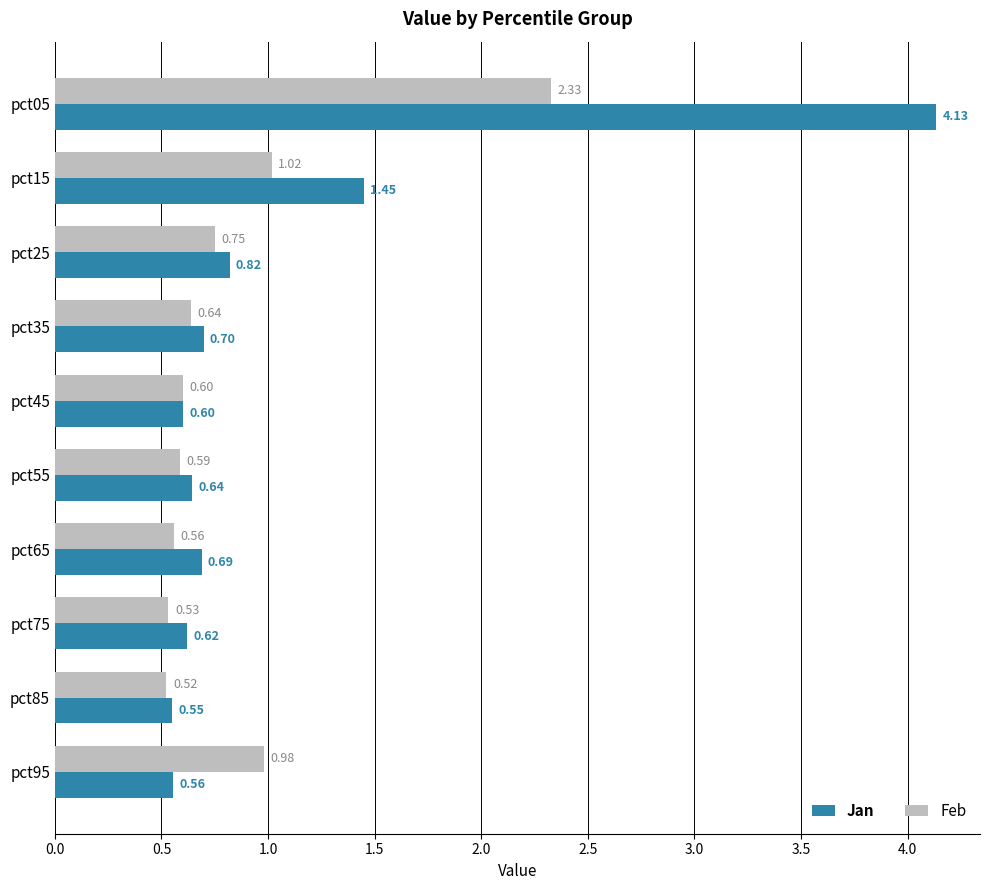

How many series are shown in this chart?

2